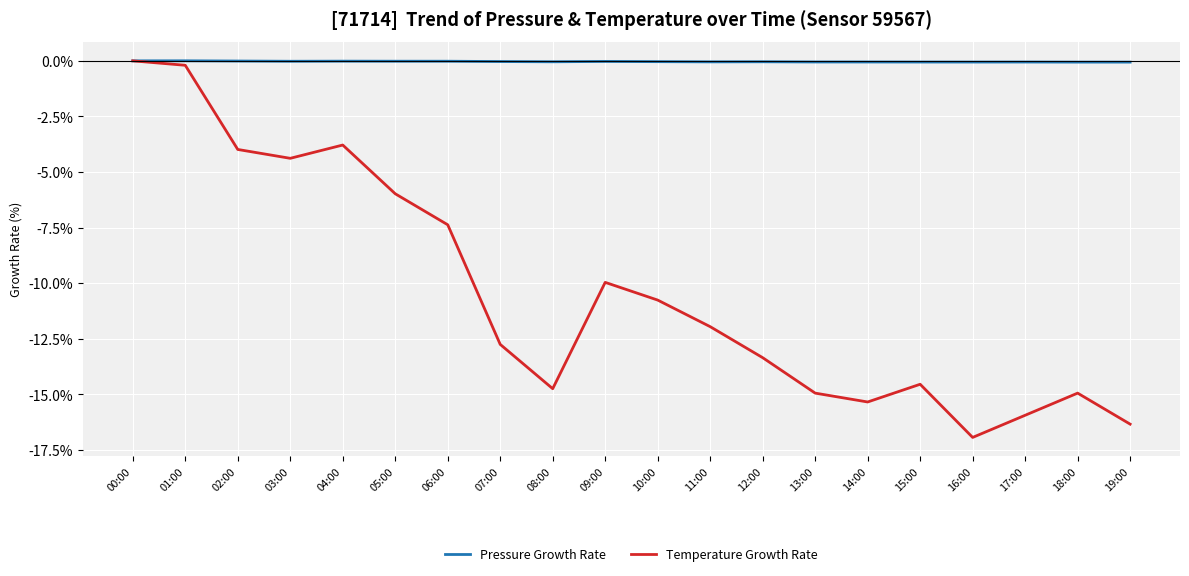

What is the difference between the maximum and minimum values in the Temperature Growth Rate series?

16.9